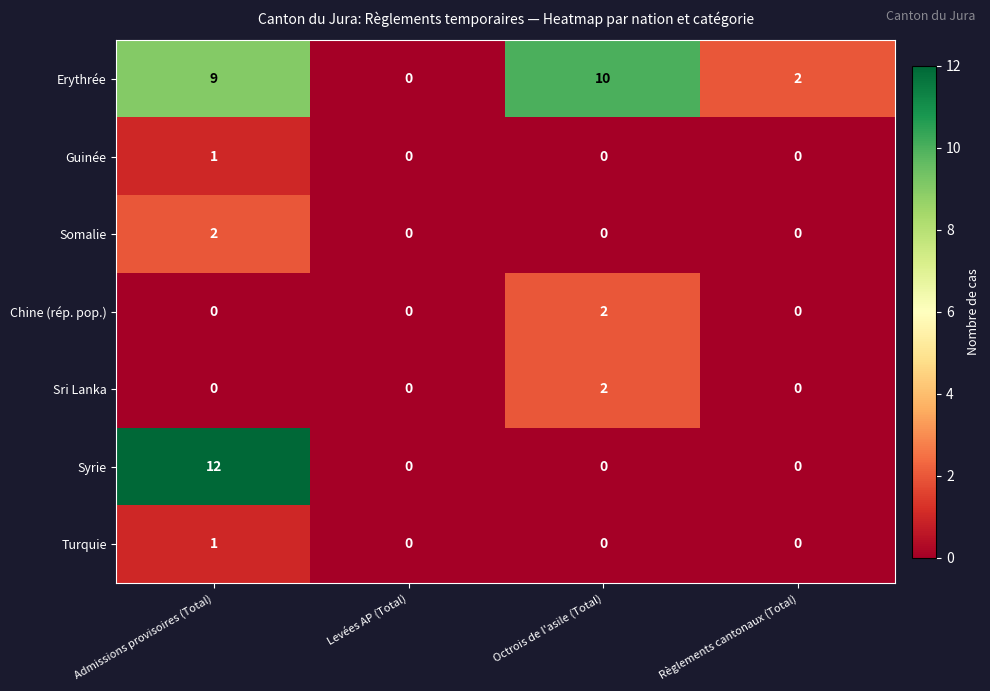

Is it true that Syrie equals 6 at Règlements cantonaux (Total)?

False